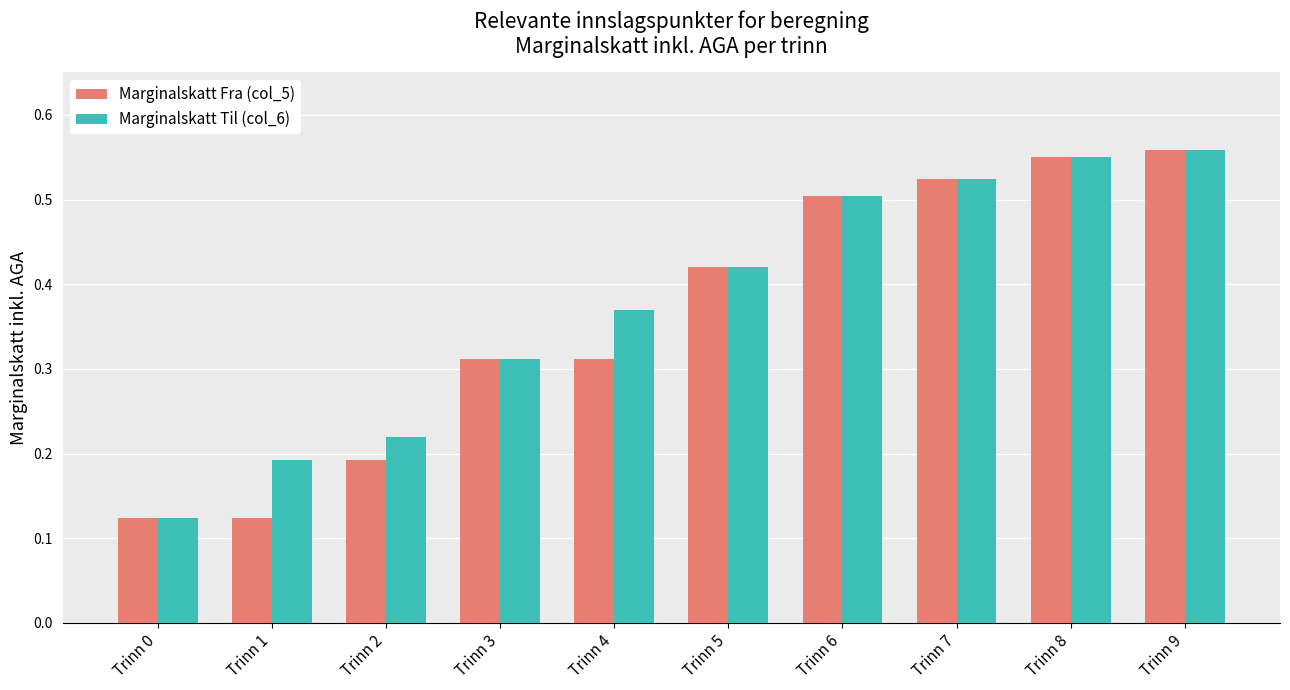

Is the value of Marginalskatt Til (col_6) at Trinn 2 greater than the value of Marginalskatt Fra (col_5) at Trinn 4?

No